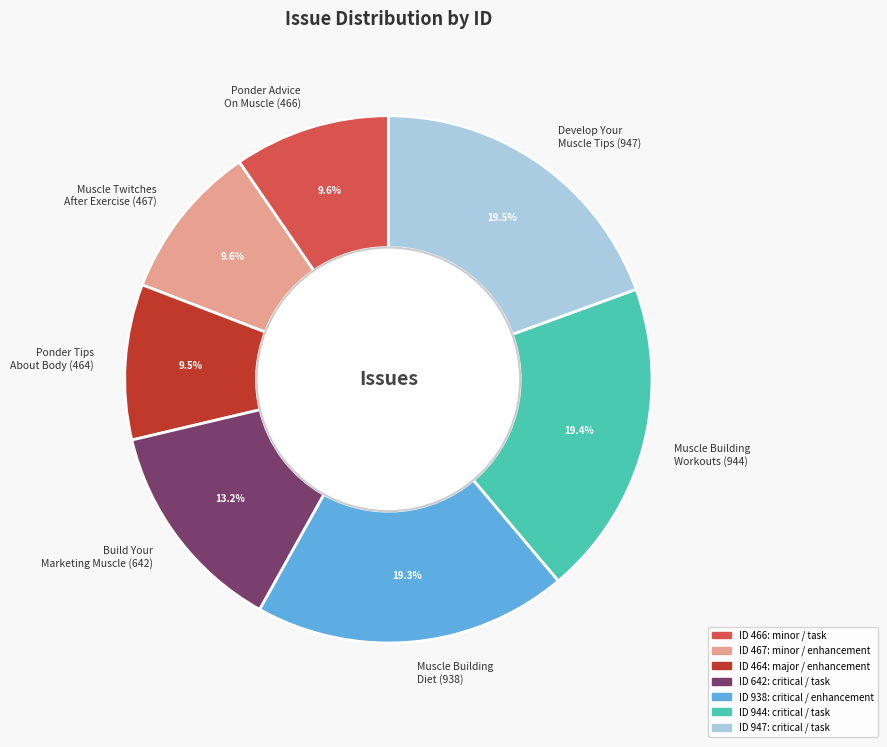

Does any single category account for the majority?

No